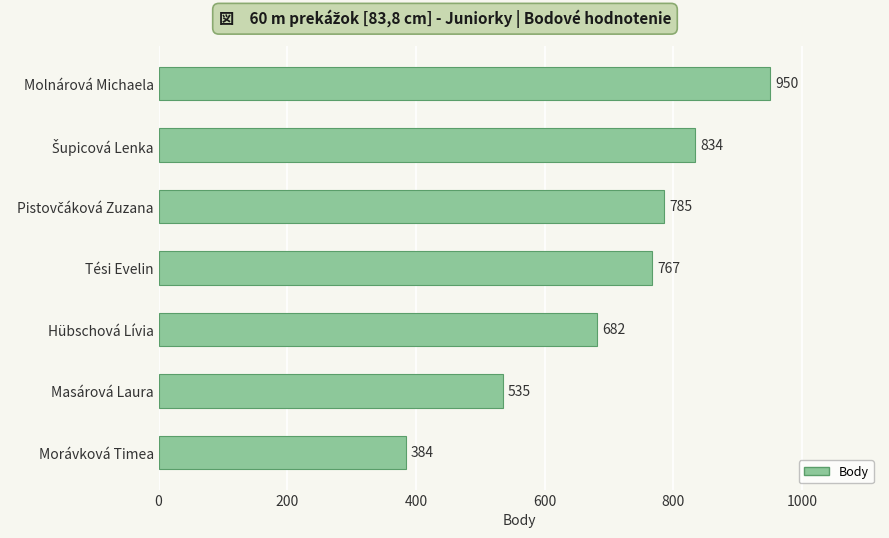

The chart shows a value of 1237 at Tési Evelin. True or false?

False